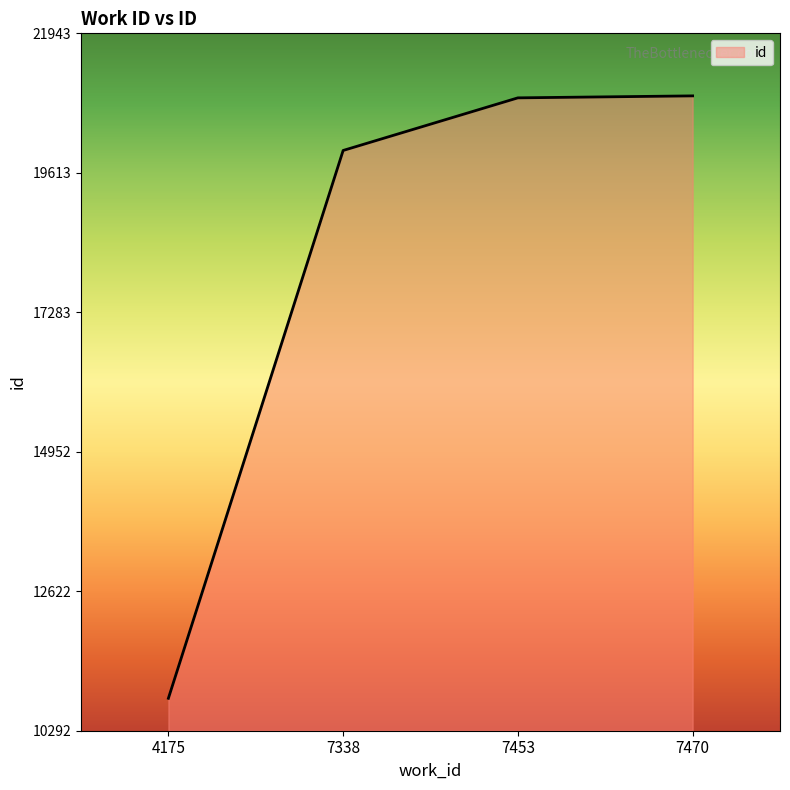

What is the difference between the maximum and minimum values?

10065